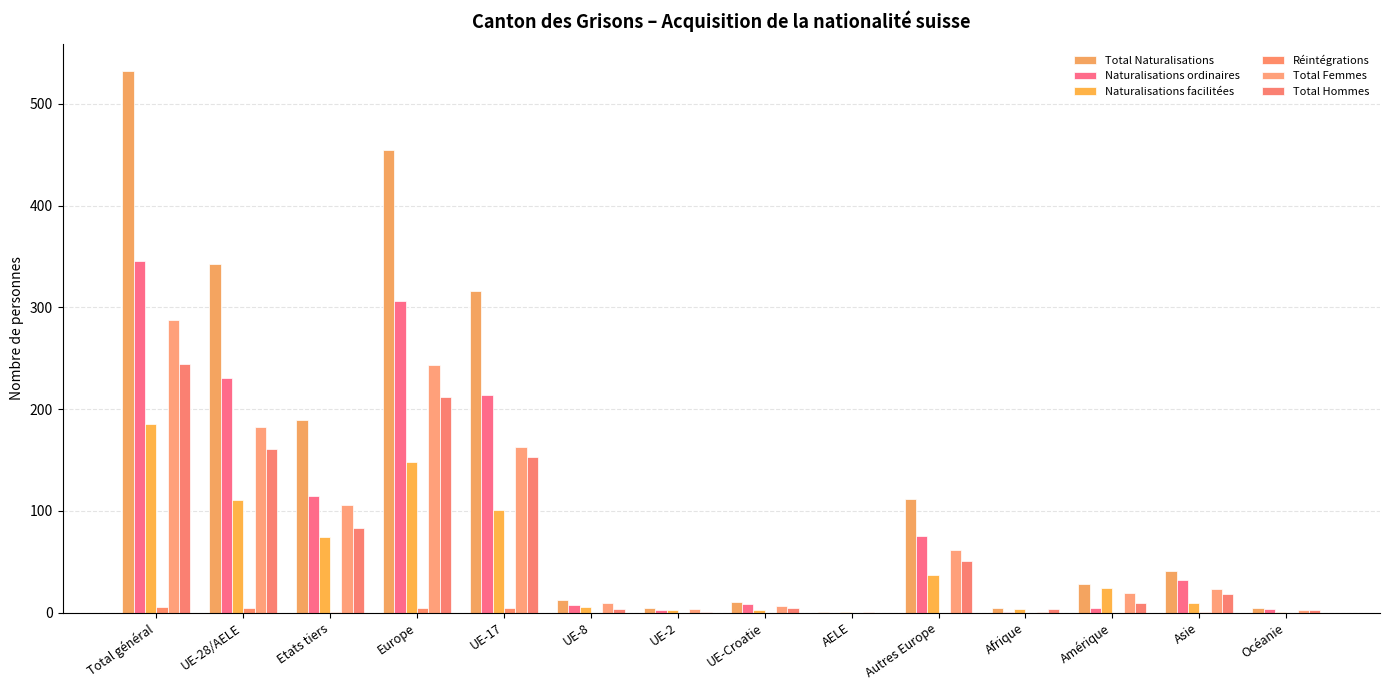

How many groups of bars are there?

14